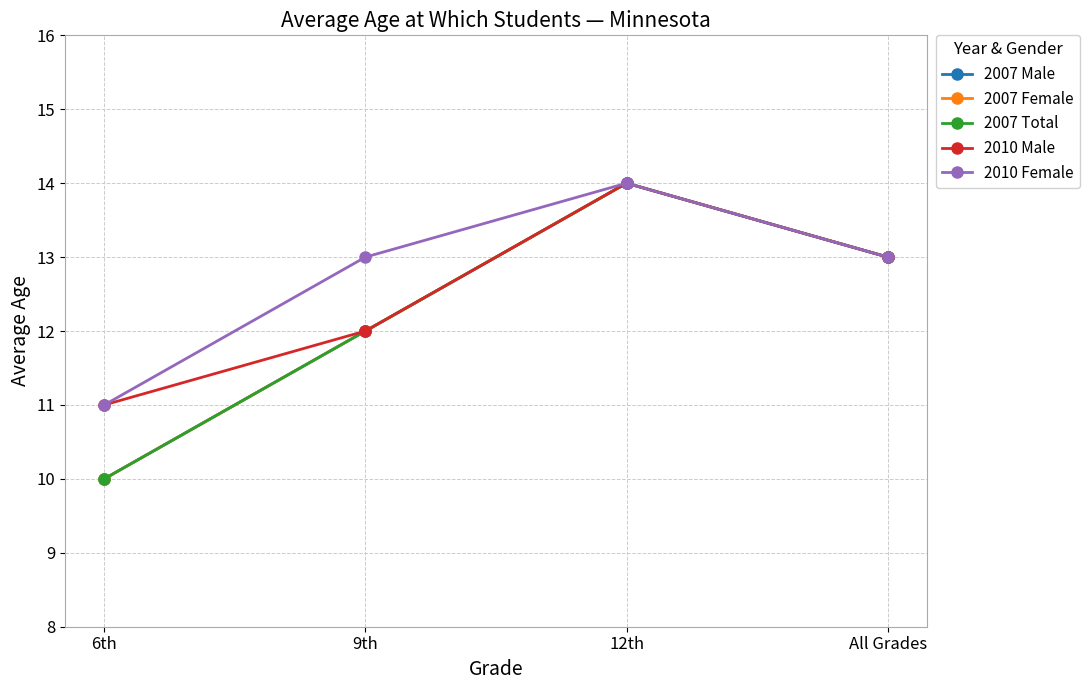

Reading right to left, transcribe all the data shown in this chart.

2007 Male: All Grades=13	12th=14	9th=12	6th=10
2007 Female: All Grades=13	12th=14	9th=12	6th=10
2007 Total: All Grades=13	12th=14	9th=12	6th=10
2010 Male: All Grades=13	12th=14	9th=12	6th=11
2010 Female: All Grades=13	12th=14	9th=13	6th=11